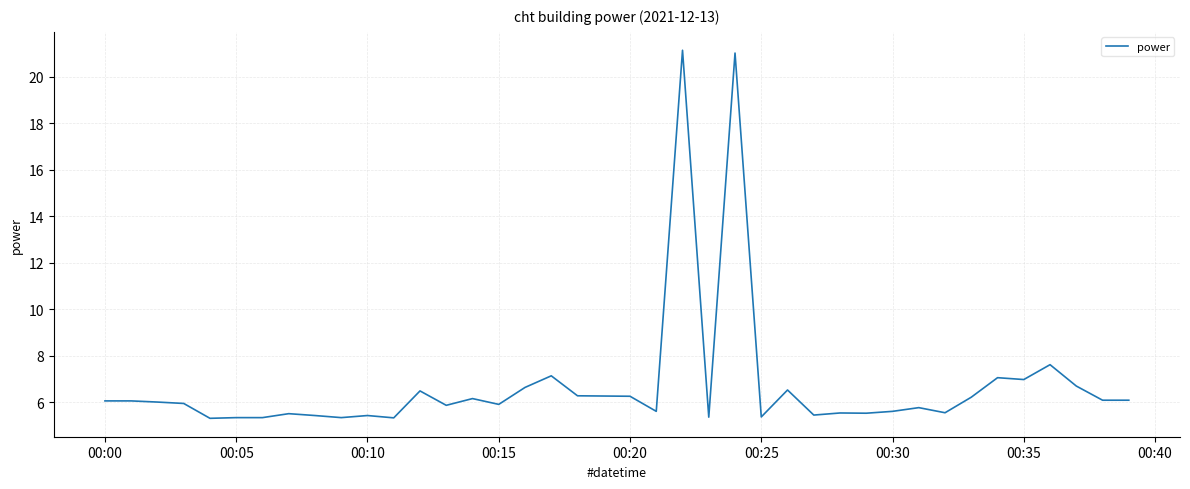

What is the minimum value shown in the chart?

5.3